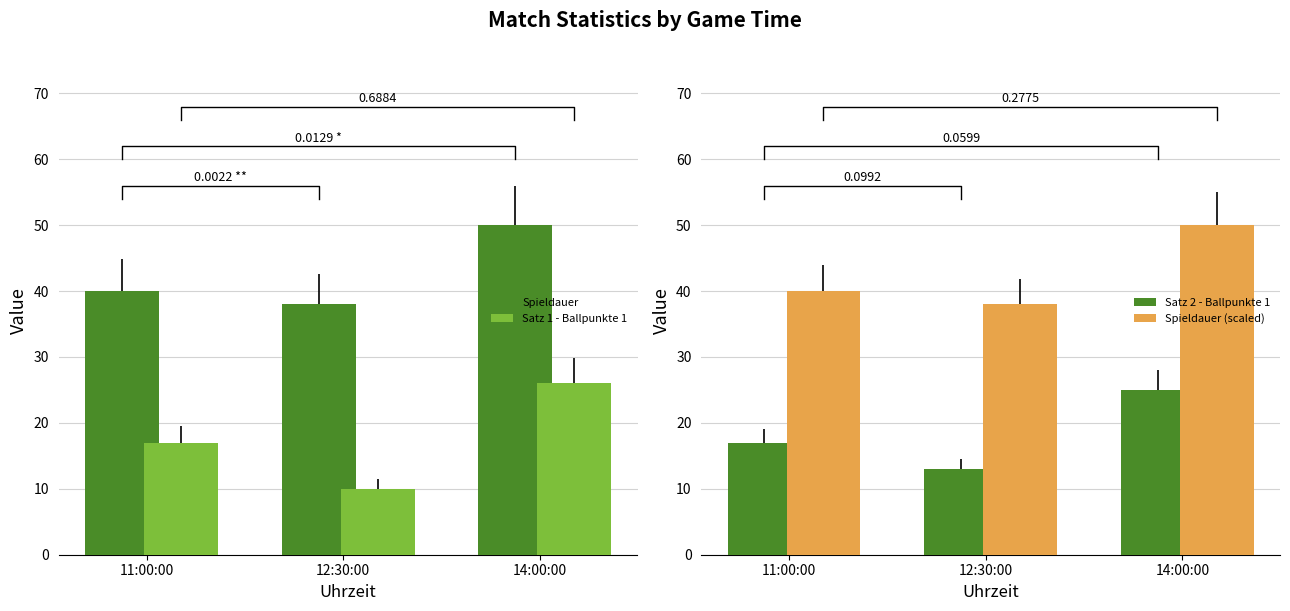

What is the total value across all series at 12:30:00?

99